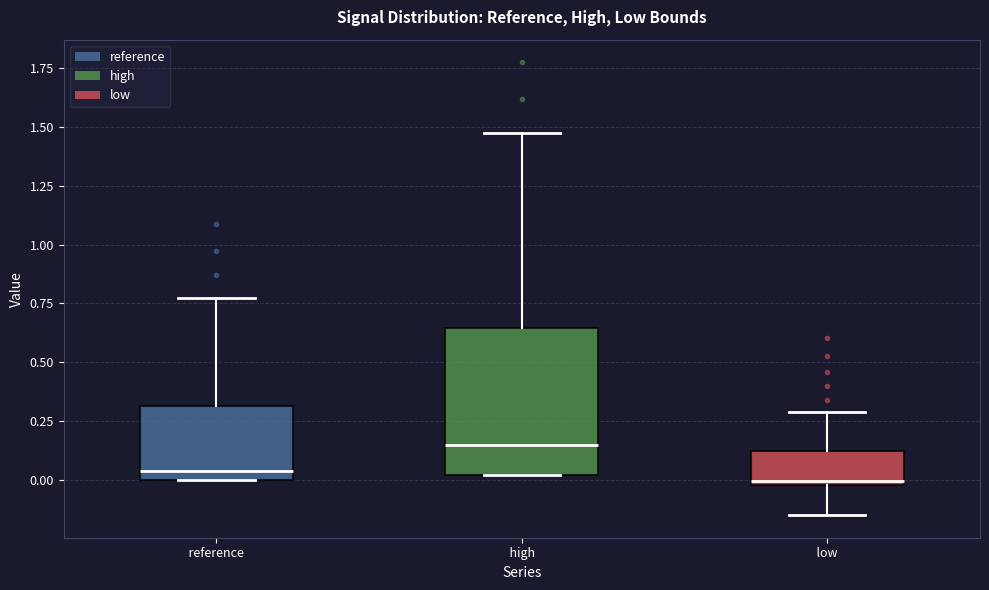

Reading left to right, transcribe this box plot: for each box, give where its median line is, the range the box spans, and where its two whiskers end, as read against the y-axis. The values are not printed on the chart, so give them approximately, as read against the axis.

reference: median 0.05, box 0.00 to 0.30, whiskers 0.00 to 0.75
high: median 0.15, box 0.00 to 0.65, whiskers 0.00 to 1.45
low: median 0.00, box 0.00 to 0.10, whiskers -0.15 to 0.30